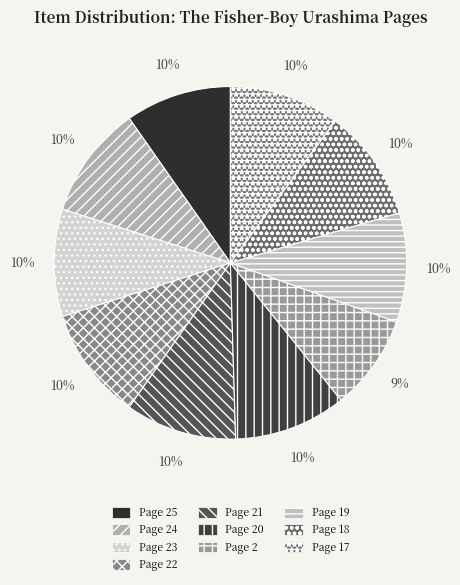

How many segments does this pie chart have?

10